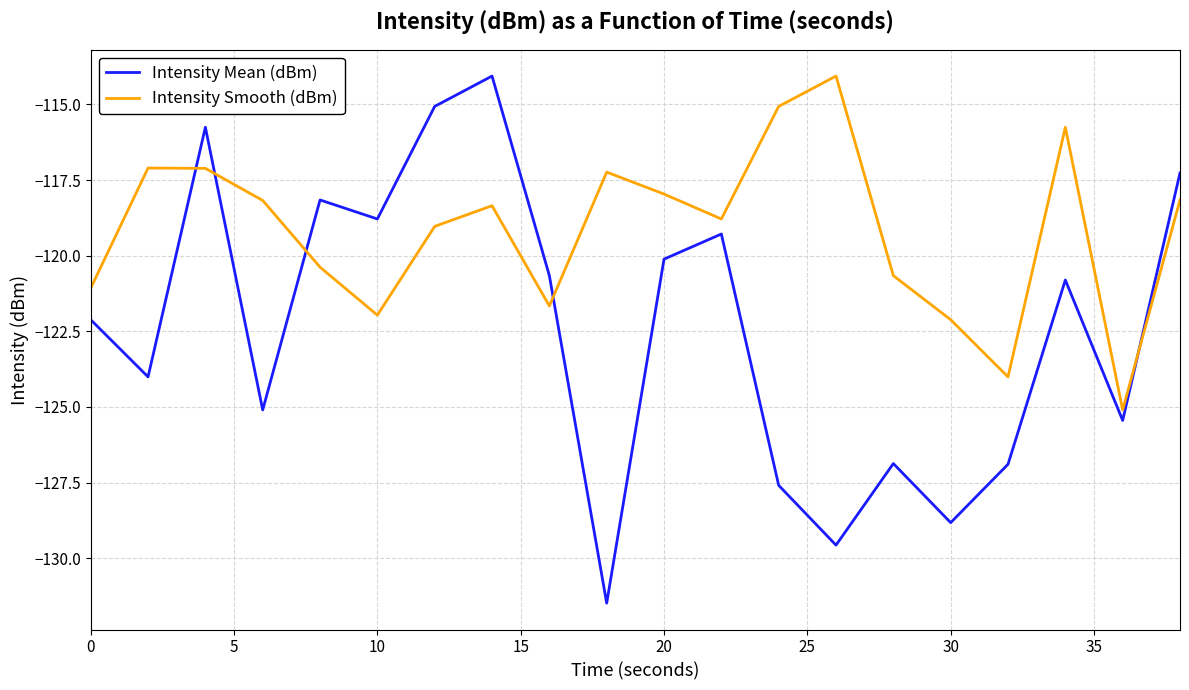

How many times do Intensity Smooth (dBm) and Intensity Mean (dBm) cross each other?

5